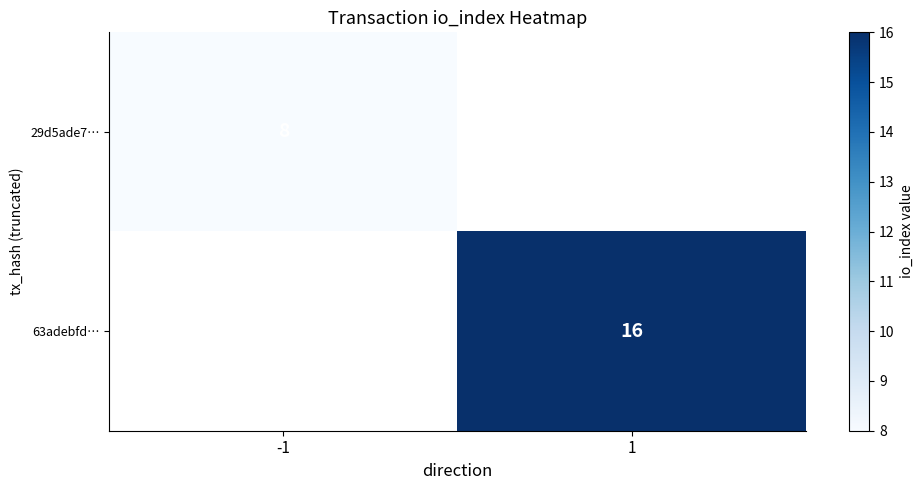

Is the value of 63adebfd… at 1 greater than the value of 29d5ade7… at -1?

Yes